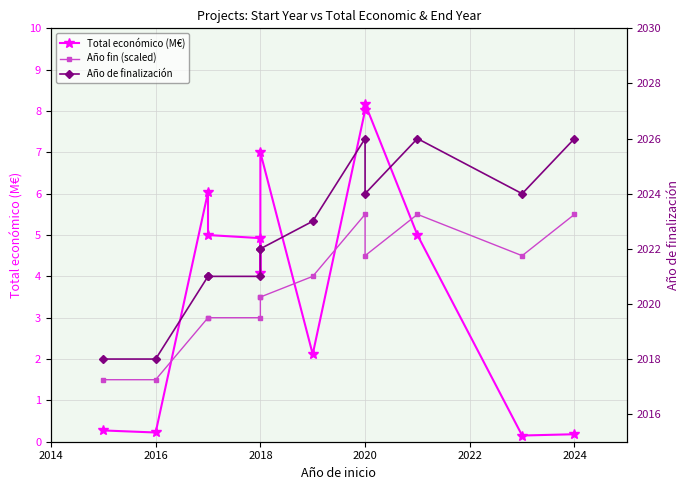

Which series has the widest spread of values?

Total económico (M€)